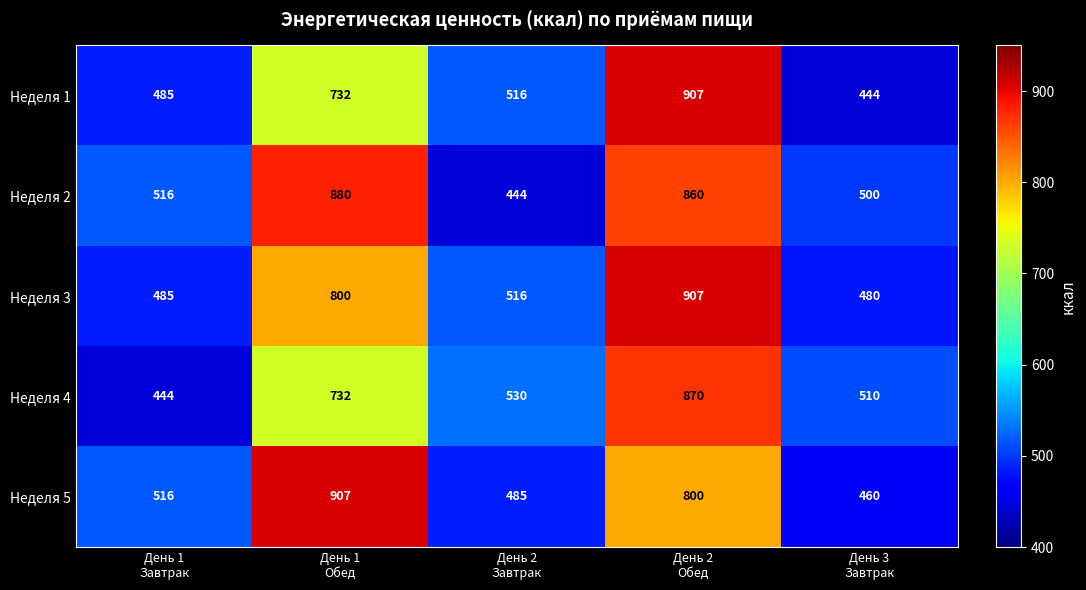

What is the difference between the second highest and minimum values in the Неделя 3 series?

320